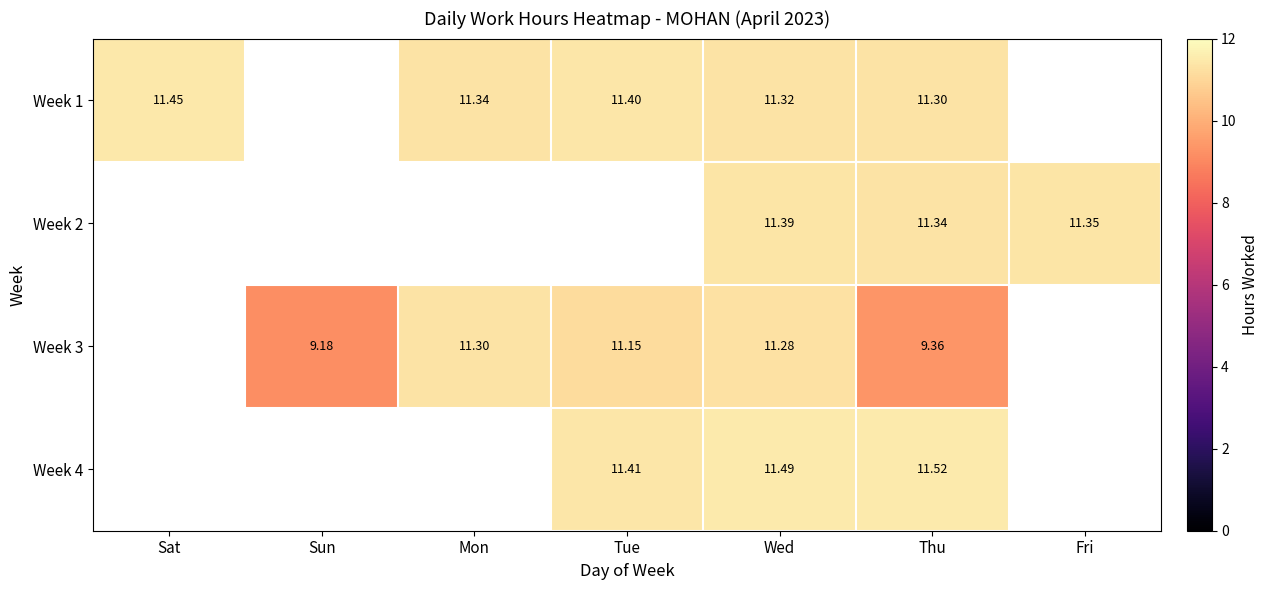

At how many categories does at least one series exceed 9?

7